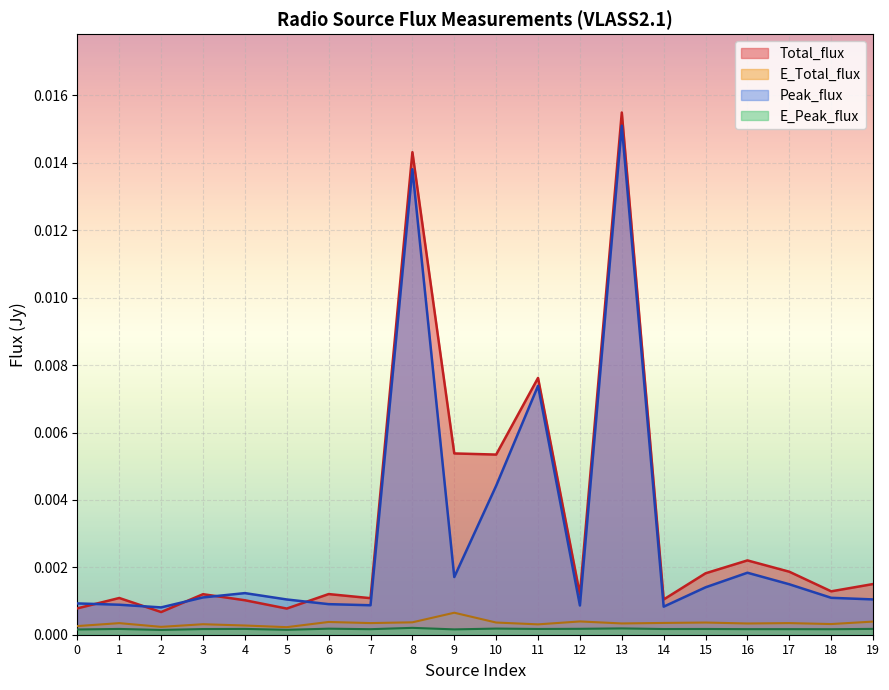

At which label is E_Total_flux closest to 0?

5